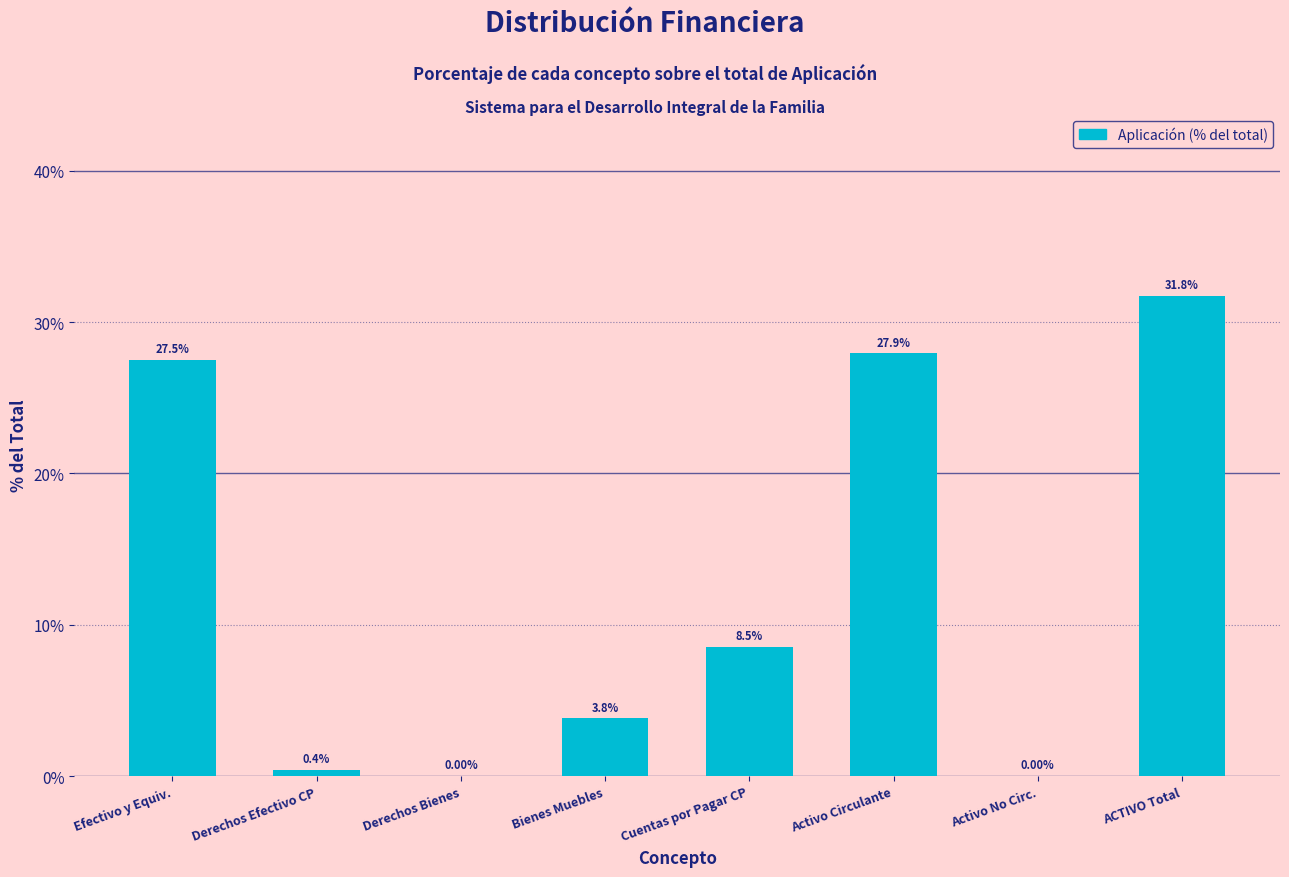

Which category has the highest value across all series?

ACTIVO Total